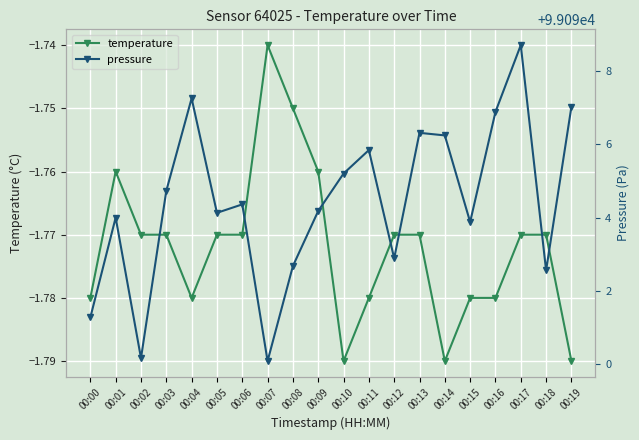

True or false: temperature and pressure cross at least once.

False